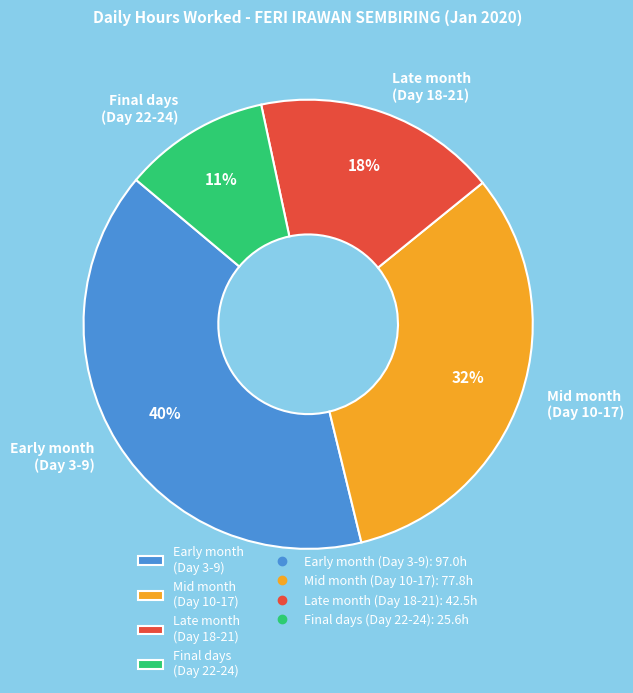

Is it true that Mid month (Day 10-17) is 32% of the pie?

True